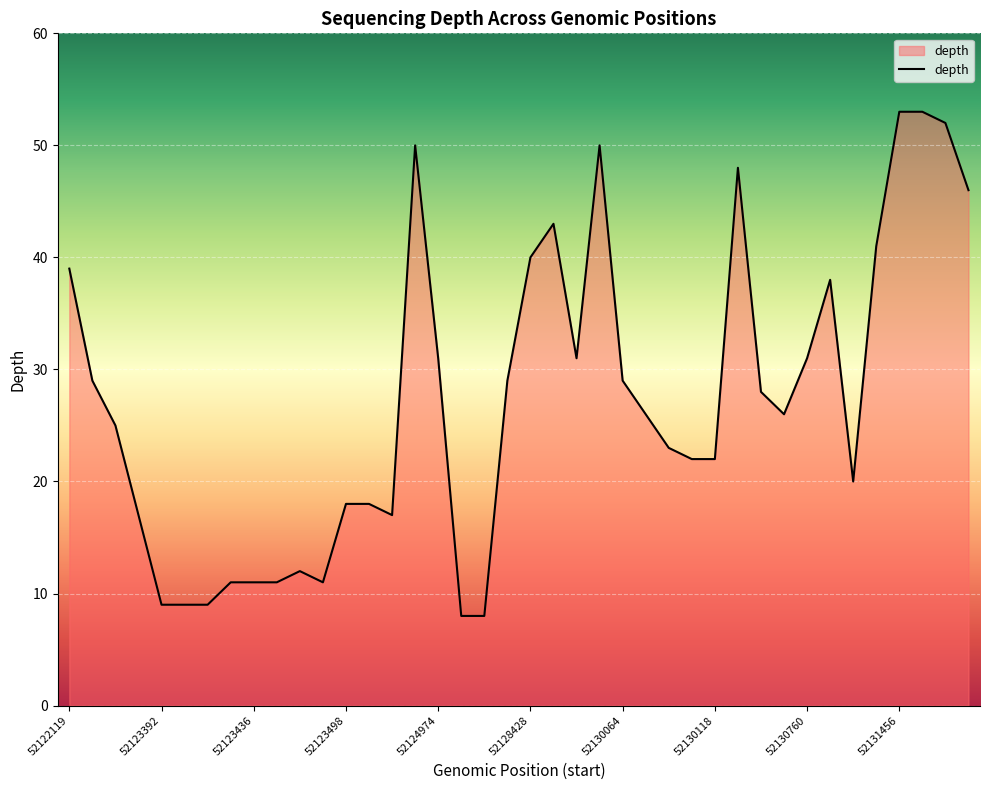

What is the minimum value shown in the chart?

8